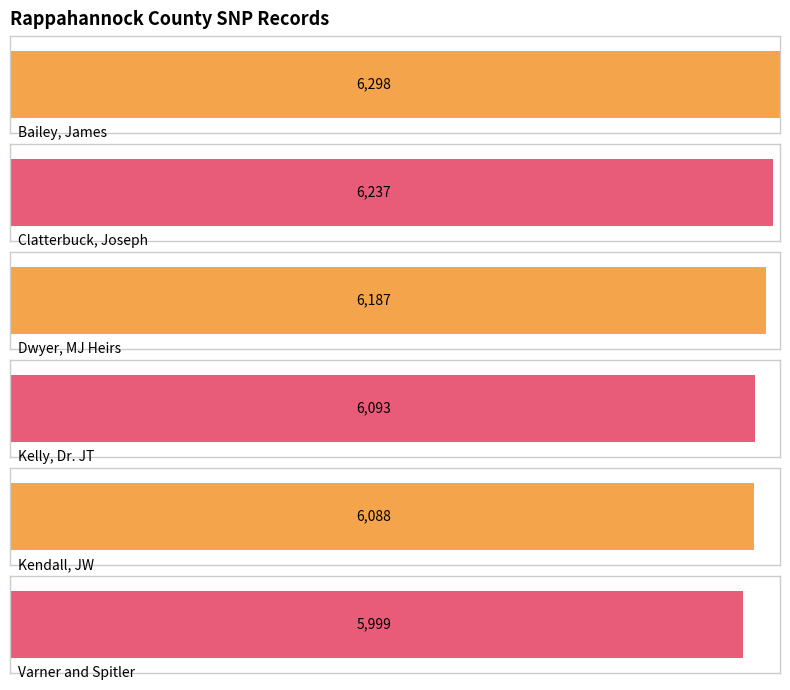

What is the label of the 5th bar from the left?

Kendall, JW